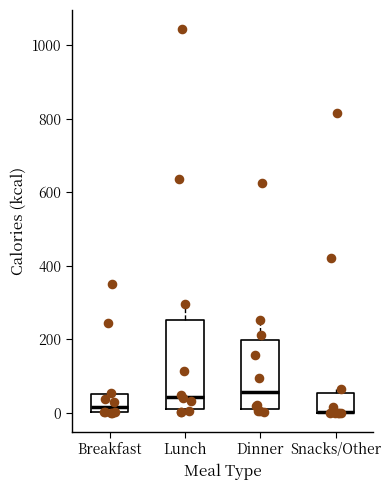

Which box is the tallest, from its lower edge to its upper edge?

Lunch